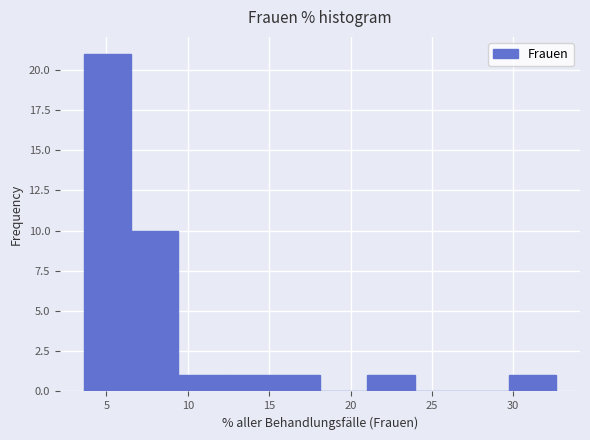

Which range on the x-axis has the tallest bar?

3.5 to 6.5